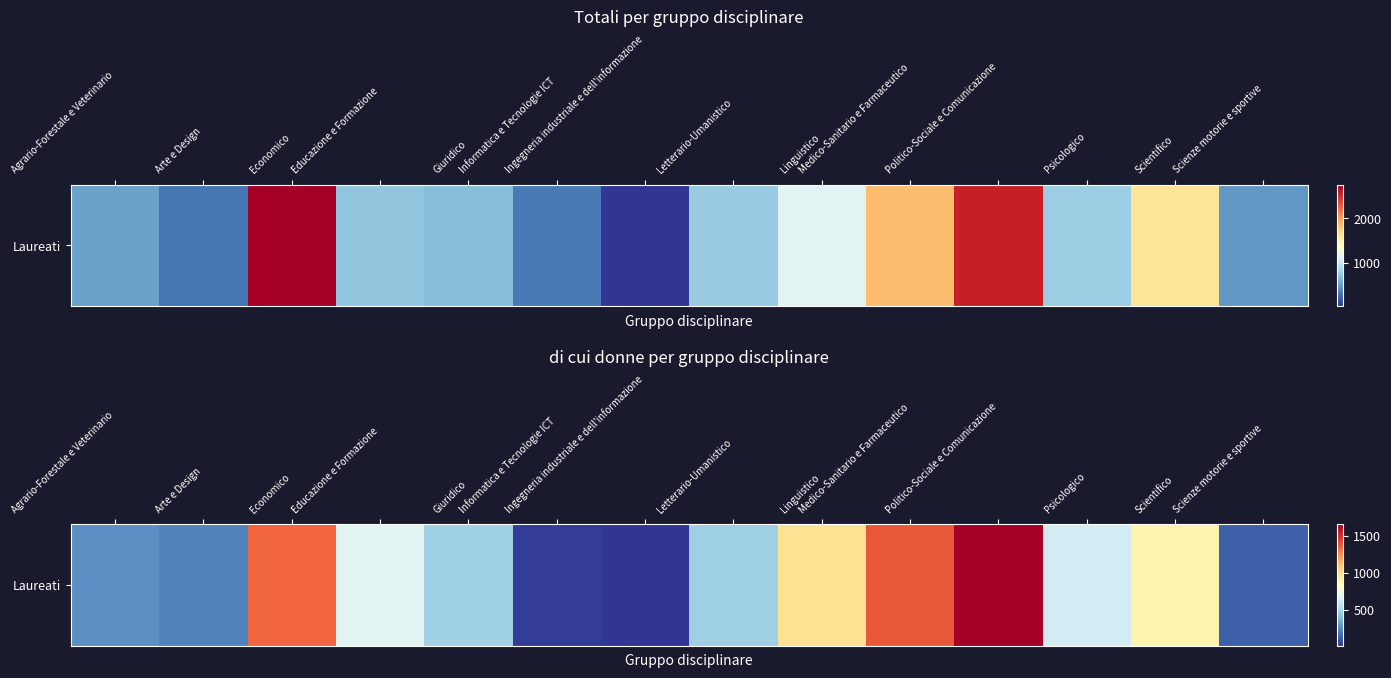

Between Educazione e Formazione and Ingegneria industriale e dell'informazione, which is larger?

Educazione e Formazione